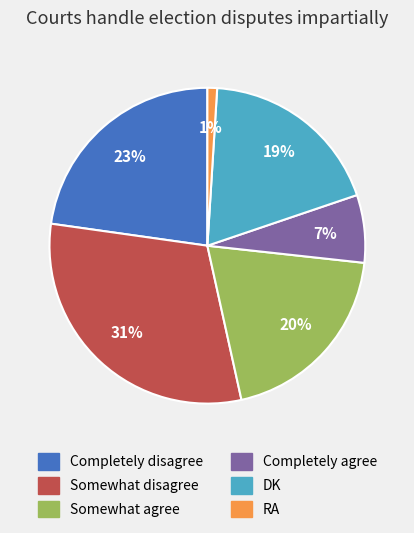

Combined, do DK and Somewhat agree account for over 50%?

No